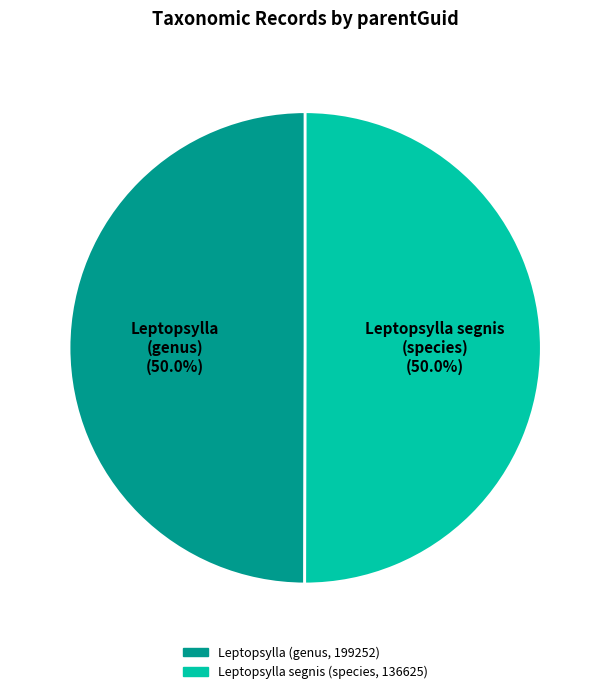

What is the ratio of the value at Leptopsylla (genus, 199252) to the value at Leptopsylla segnis (species, 136625)?

1.0